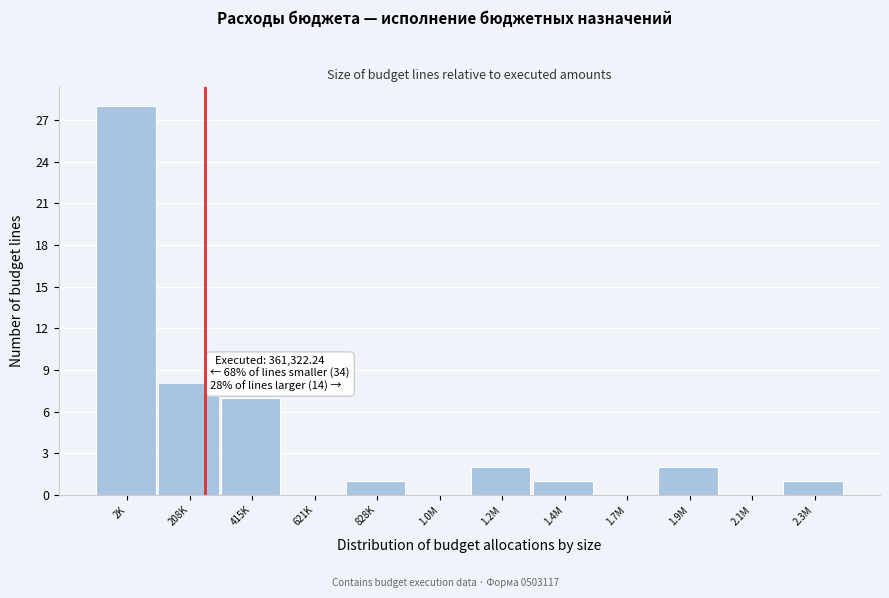

Reading right to left, extract all data points from this chart.

2.3M=1	2.1M=0	1.9M=2	1.7M=0	1.4M=1	1.2M=2	1.0M=0	828K=1	621K=0	415K=7	208K=8	2K=28